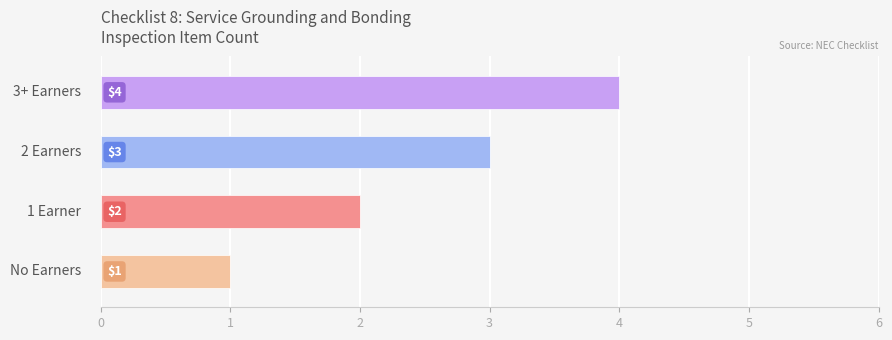

What is the maximum value shown in the chart?

4